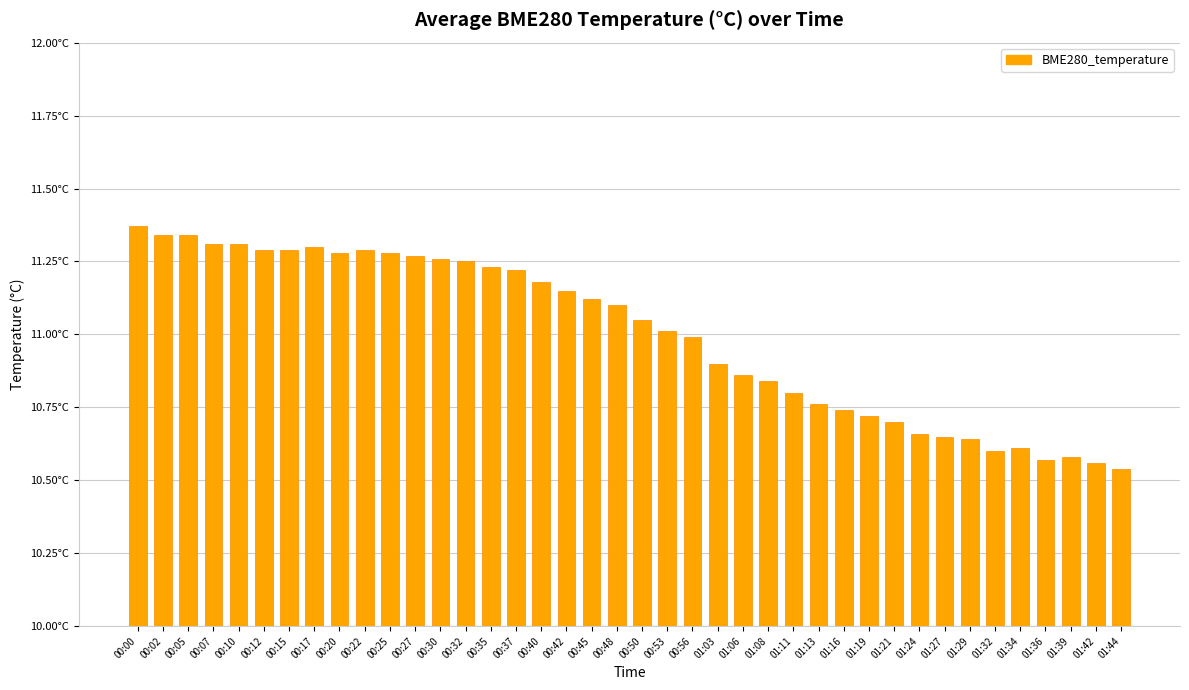

The value at 01:36 is 10.6. True or false?

True